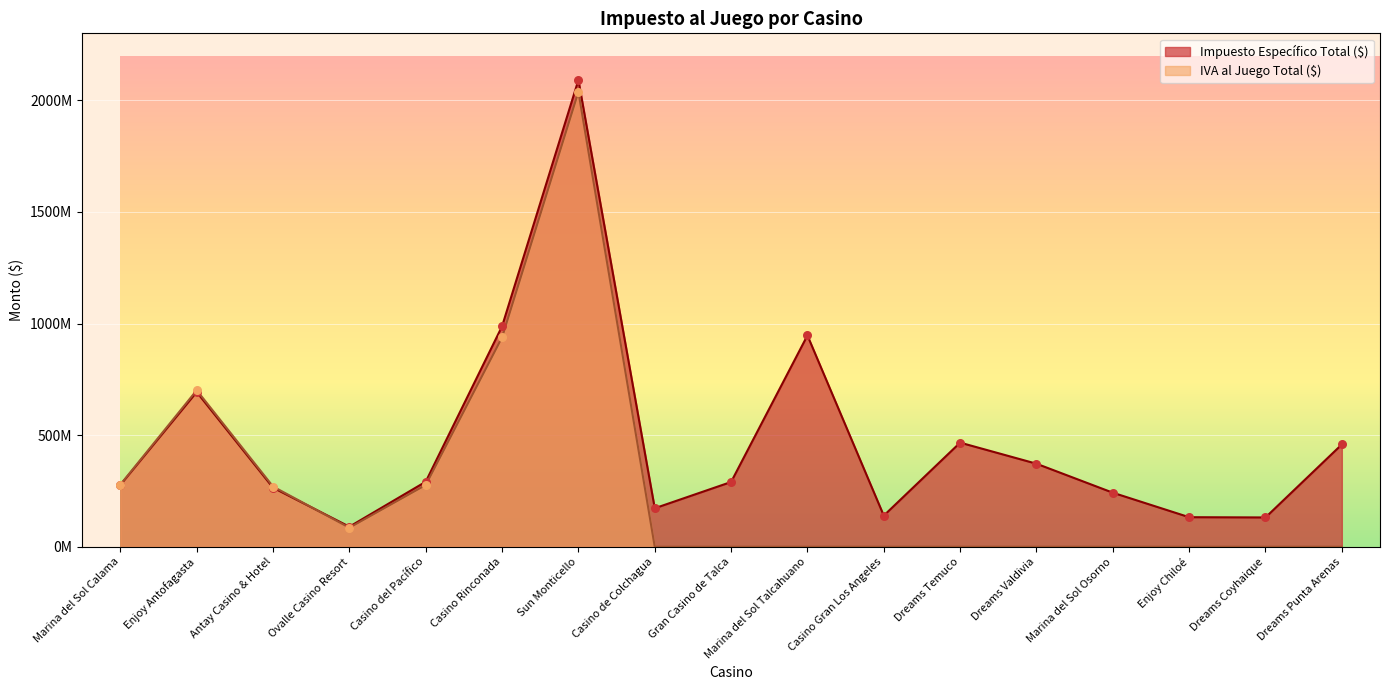

Which series has the largest Y range (max minus min)?

IVA al Juego Total ($)